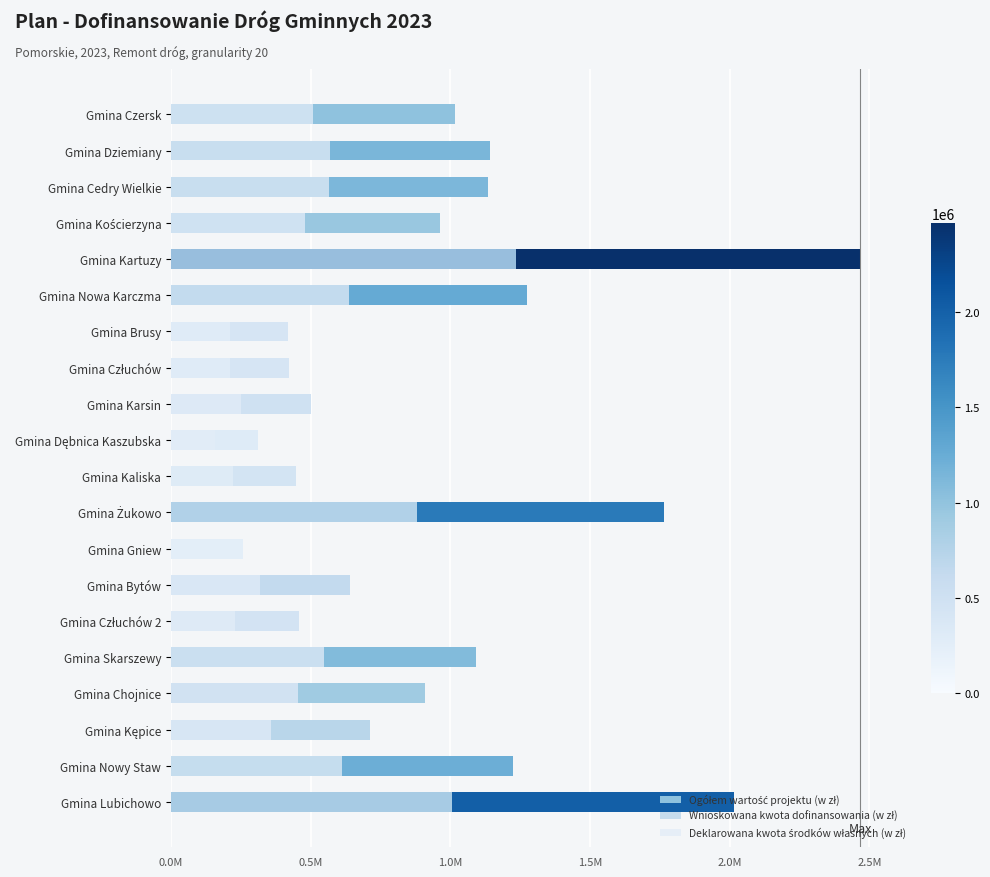

How many bars are there in total?

60